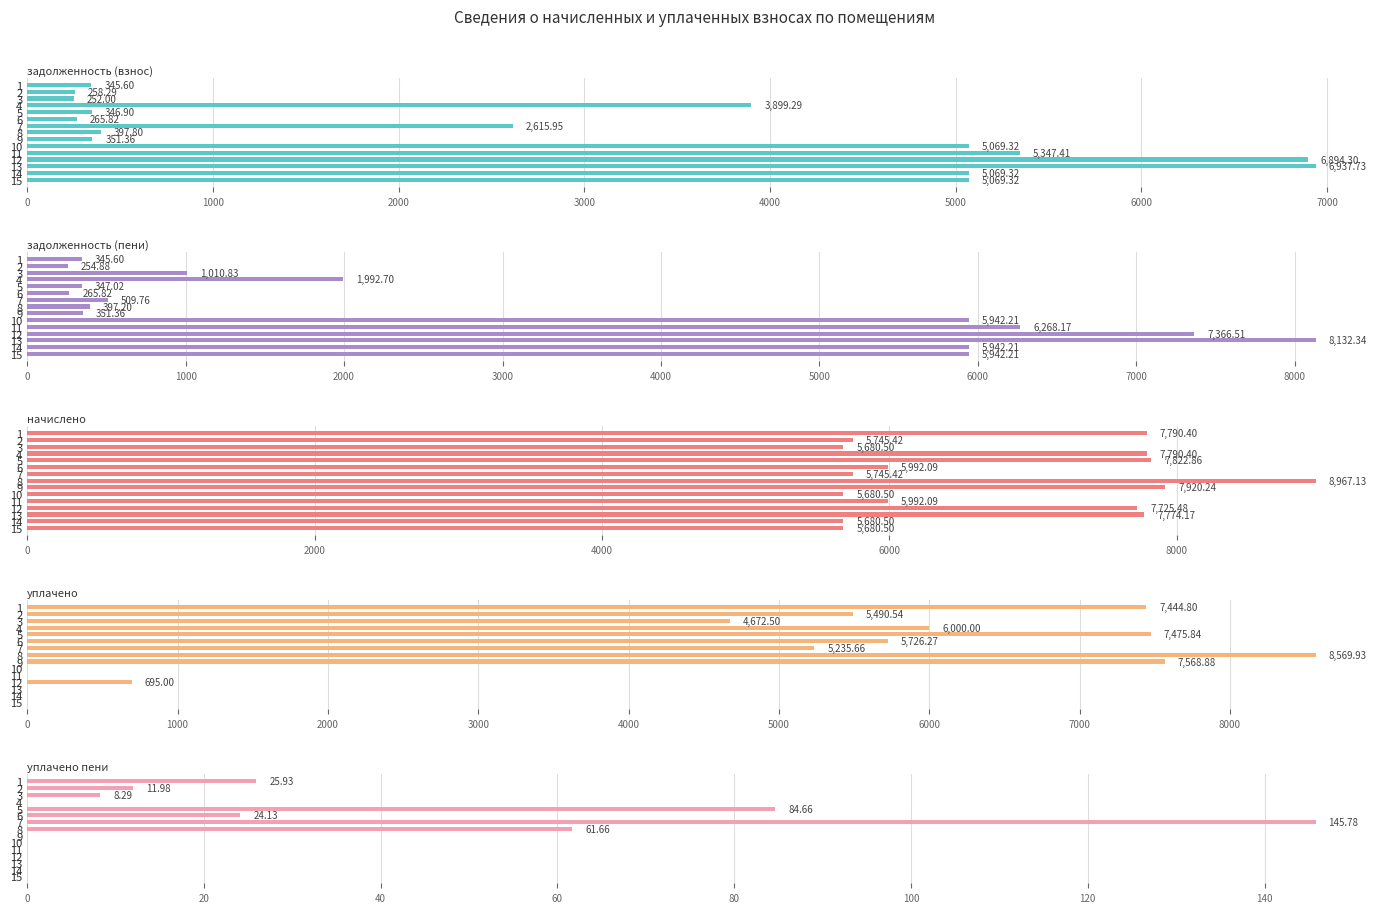

Rank the series at 11 from highest to lowest value.

задолженность (пени), начислено, задолженность (взнос), уплачено, уплачено пени